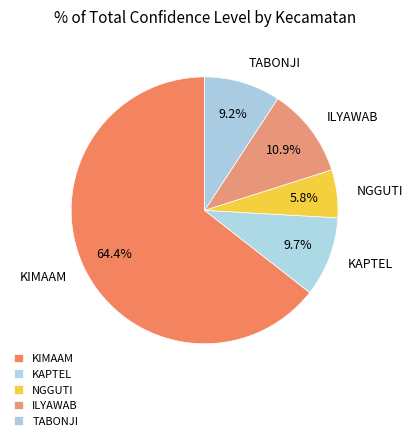

To the nearest percent, what portion does TABONJI represent?

9%